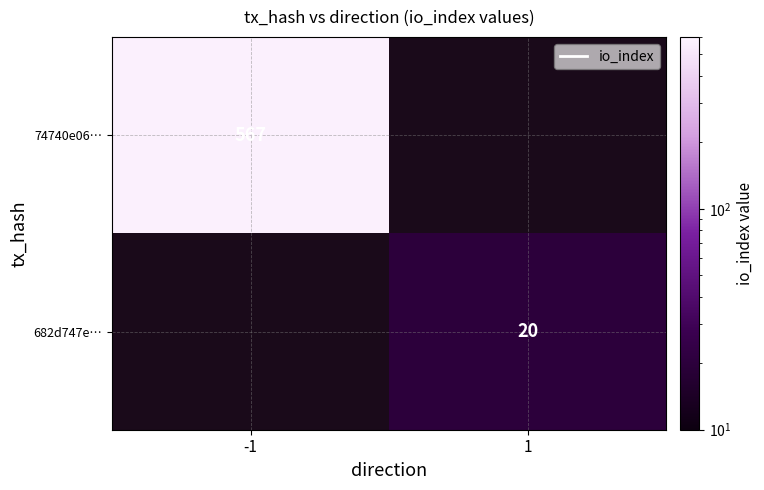

At how many categories does at least one series exceed 527?

1